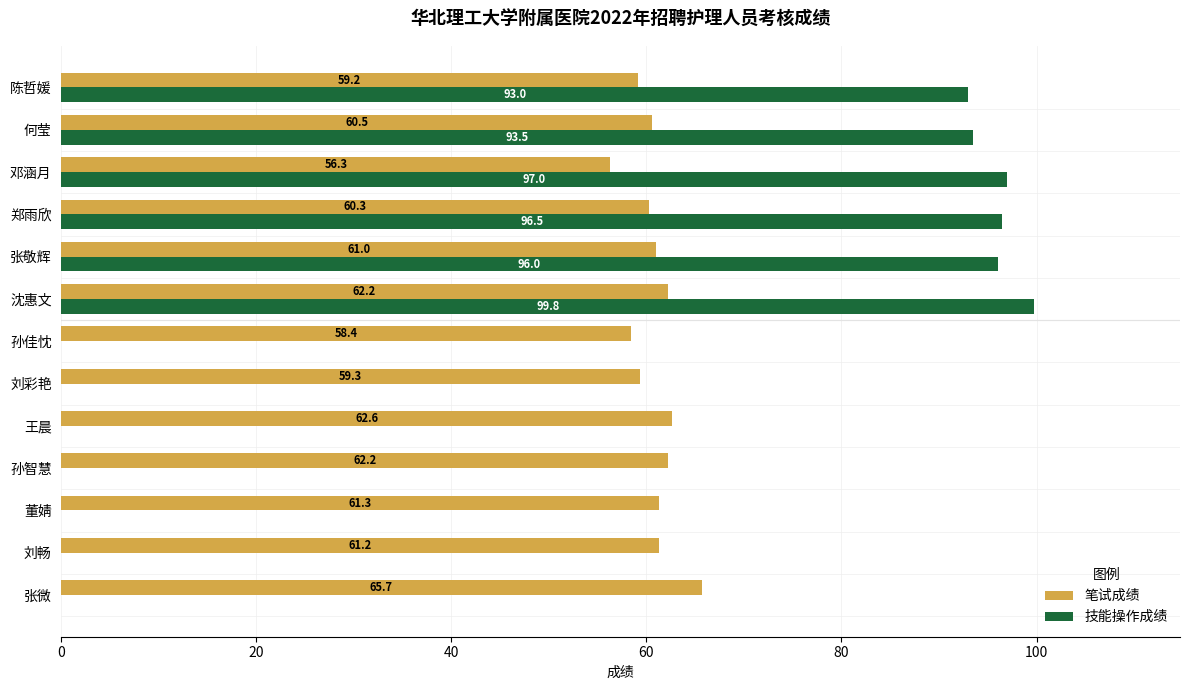

The 笔试成绩 series shows 61.2 at 刘畅. True or false?

True